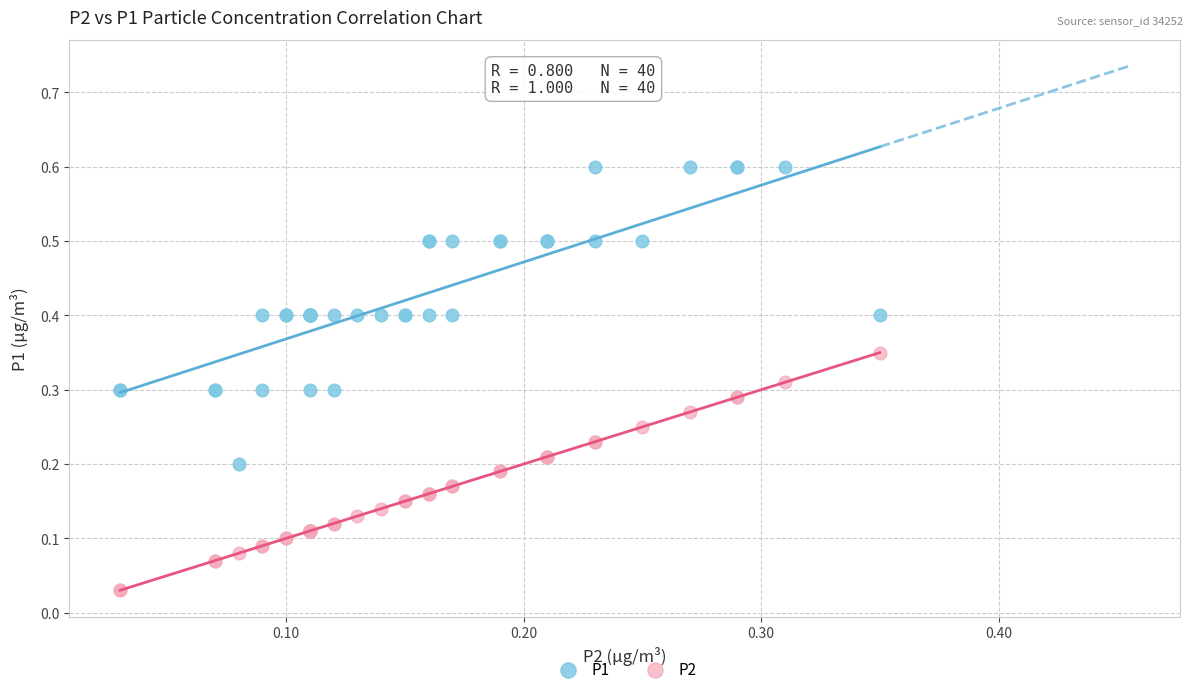

Which series has the largest Y range (max minus min)?

P1